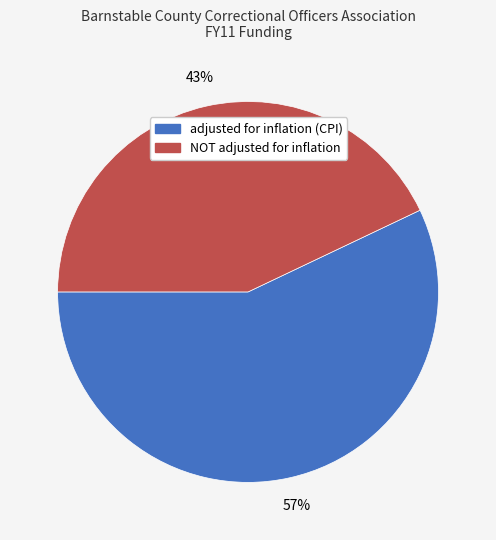

Is the sum of NOT adjusted for inflation and adjusted for inflation (CPI) greater than half?

Yes